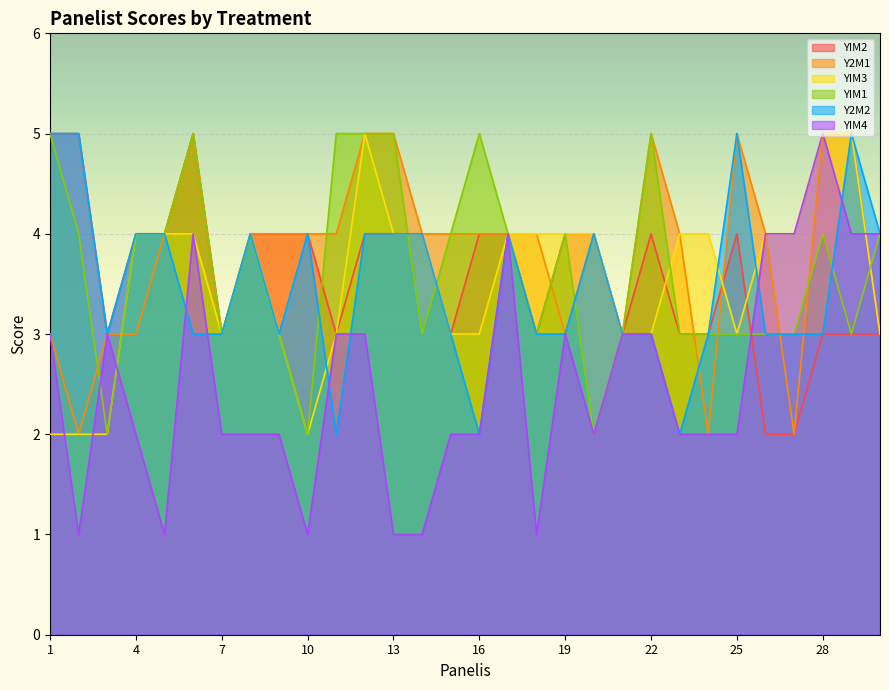

Which series ends up on top after the final intersection of YIM2 and YIM4?

YIM4